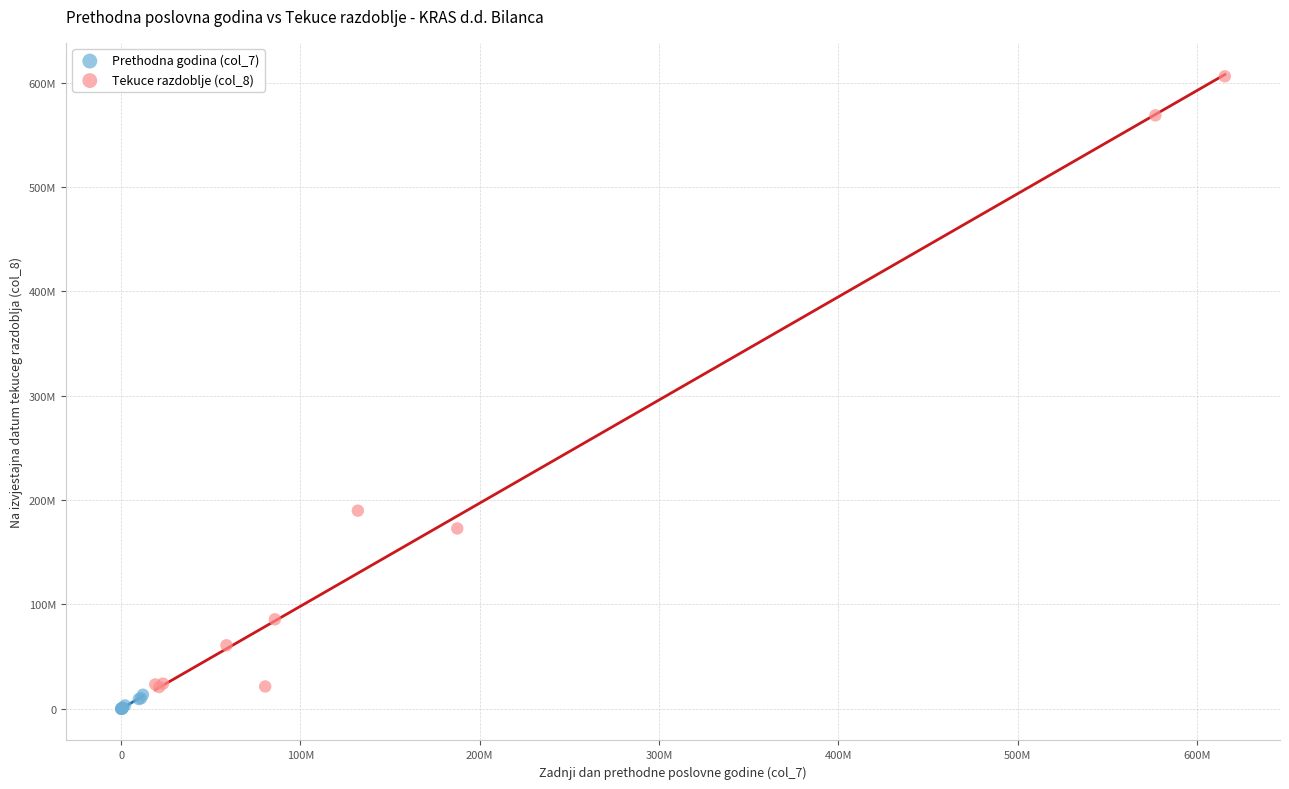

What are all the series names shown in the legend?

Prethodna godina (col_7), Tekuce razdoblje (col_8)